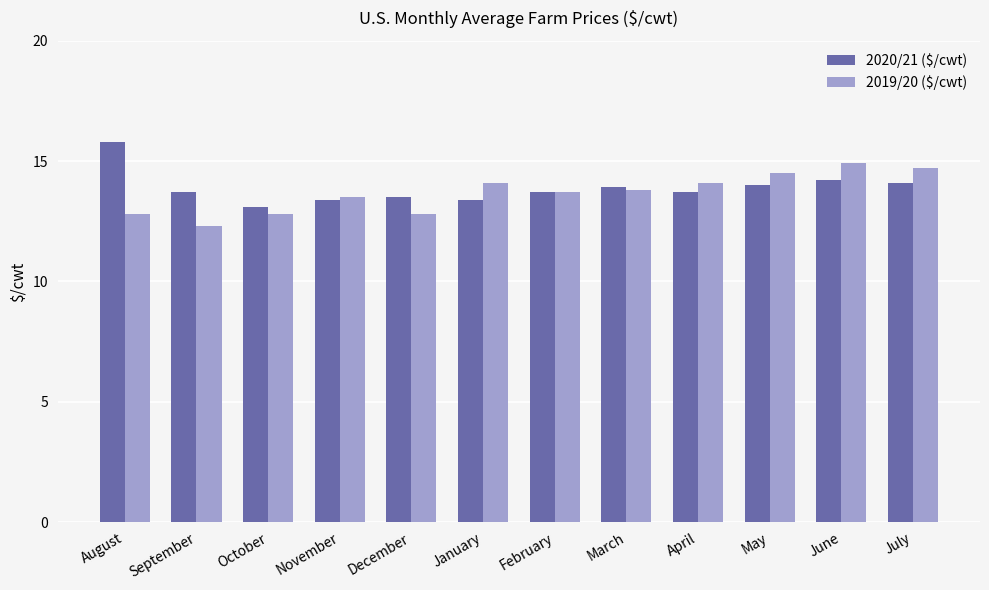

How many bars are there in total?

24